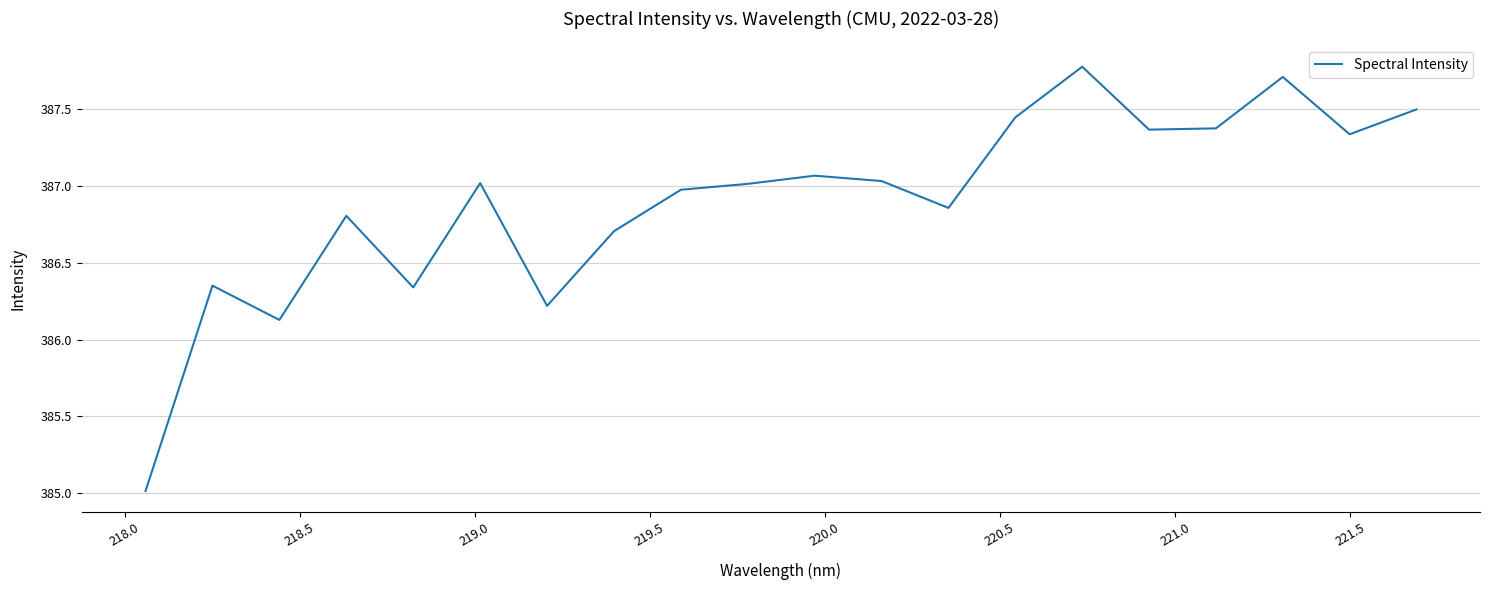

How many values are below 387?

9